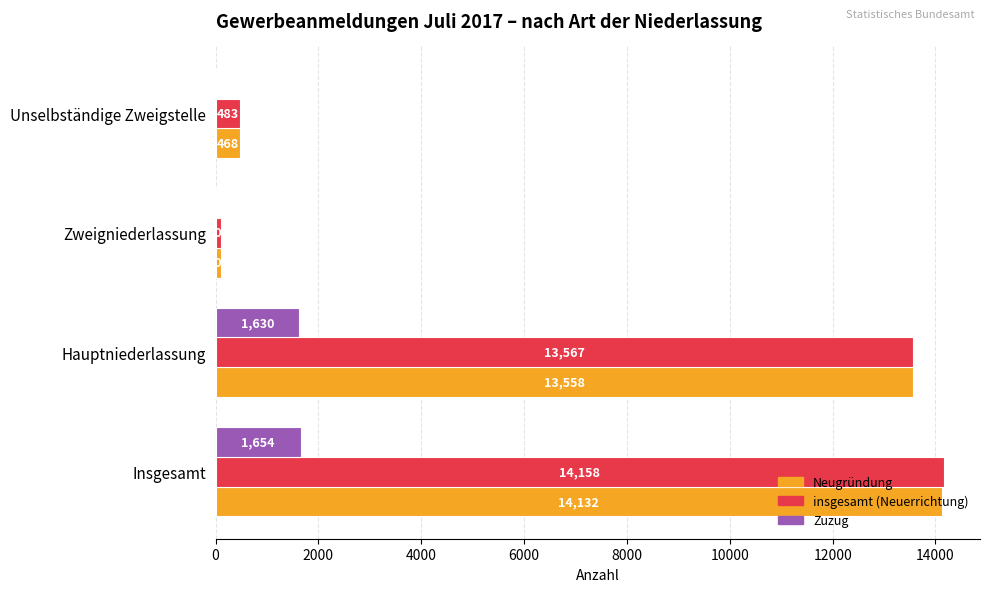

Which series changed the most between Insgesamt and Hauptniederlassung?

insgesamt (Neuerrichtung)